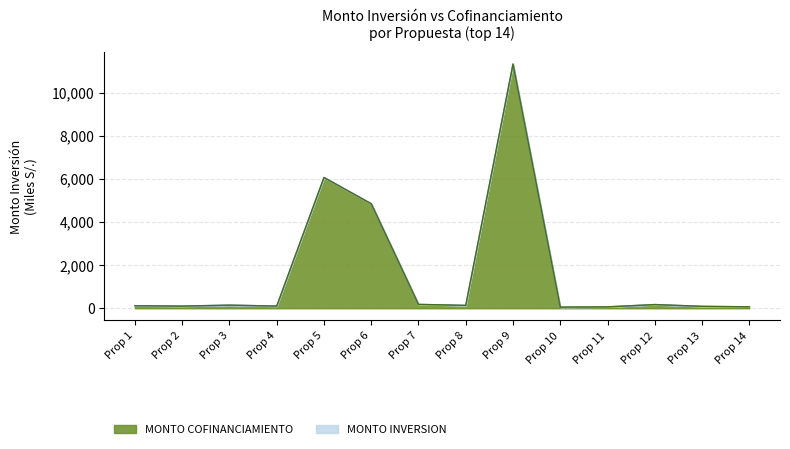

At which category is the sum across all series the highest?

Prop 9